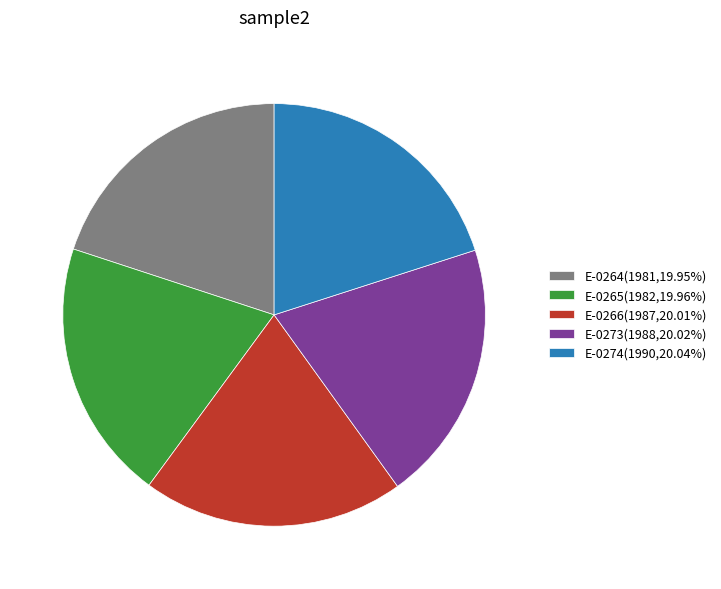

Combined, do E-0264(1981,19.95%) and E-0265(1982,19.96%) account for over 50%?

No